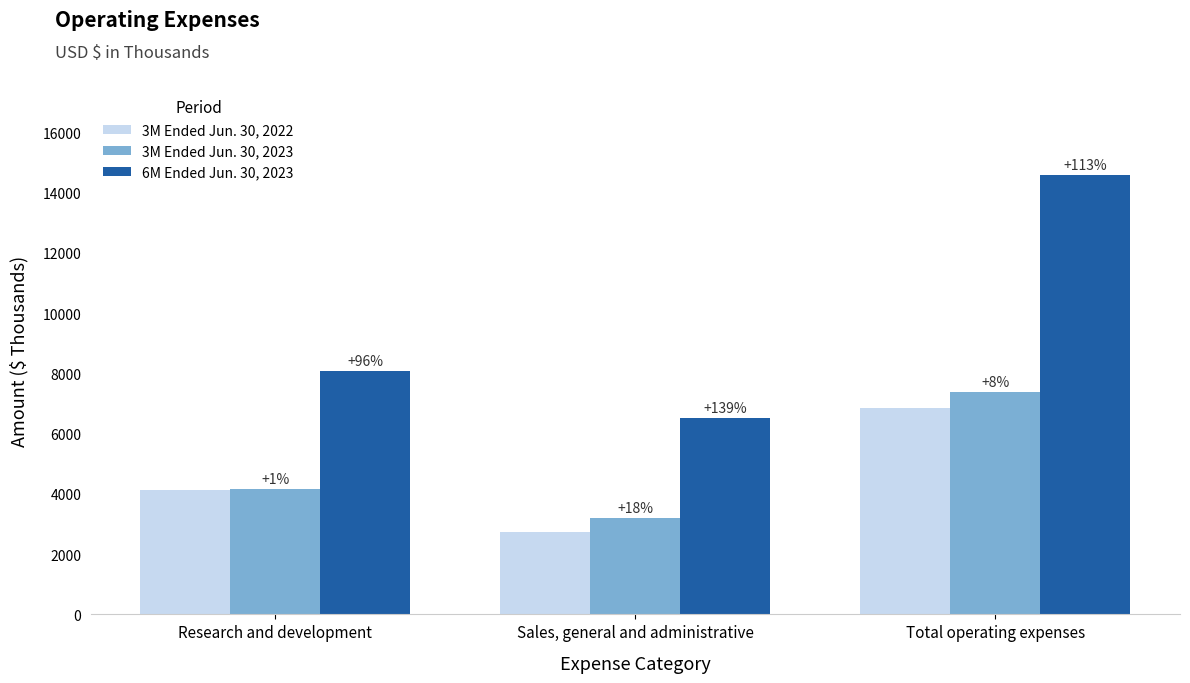

The value of 3M Ended Jun. 30, 2022 at Total operating expenses is 2318. True or false?

False